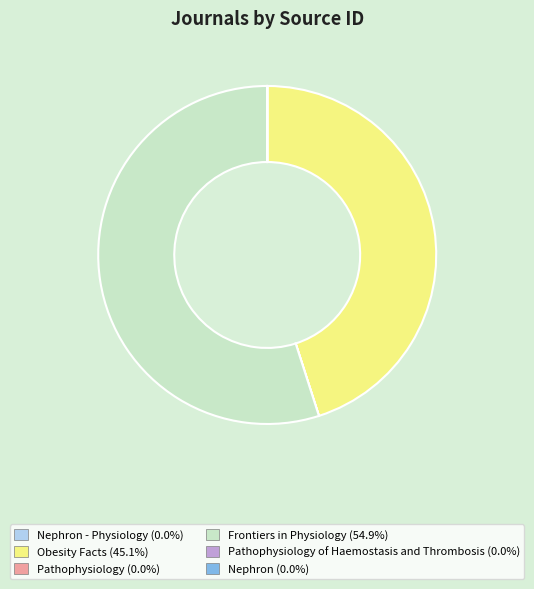

Is there a majority slice in this chart?

Yes